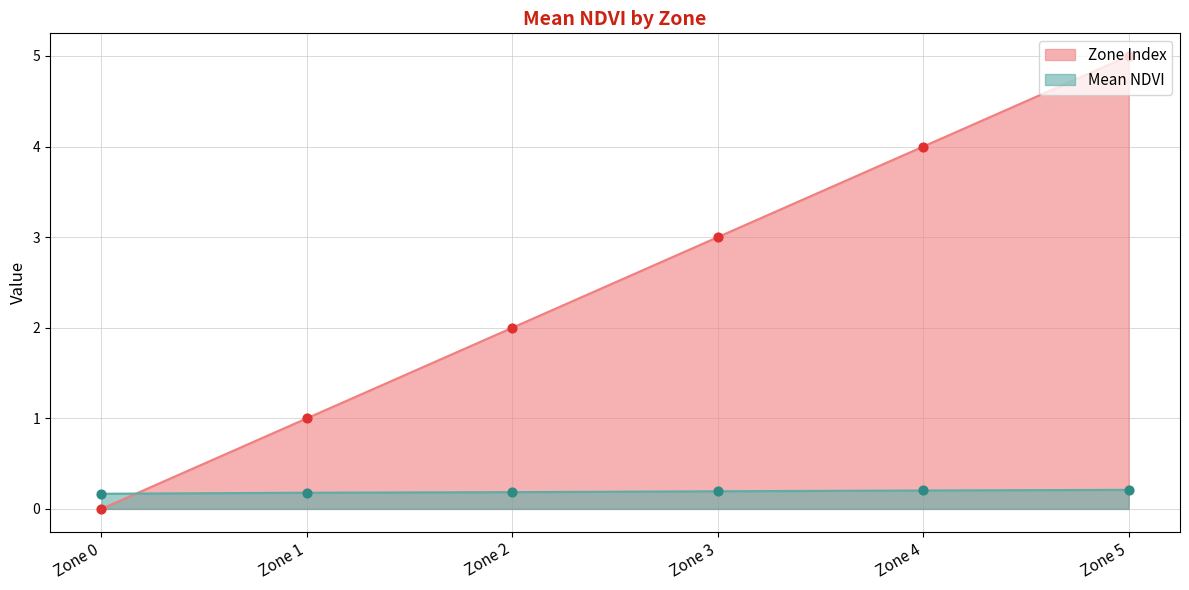

Which series has the largest Y range (max minus min)?

Mean NDVI